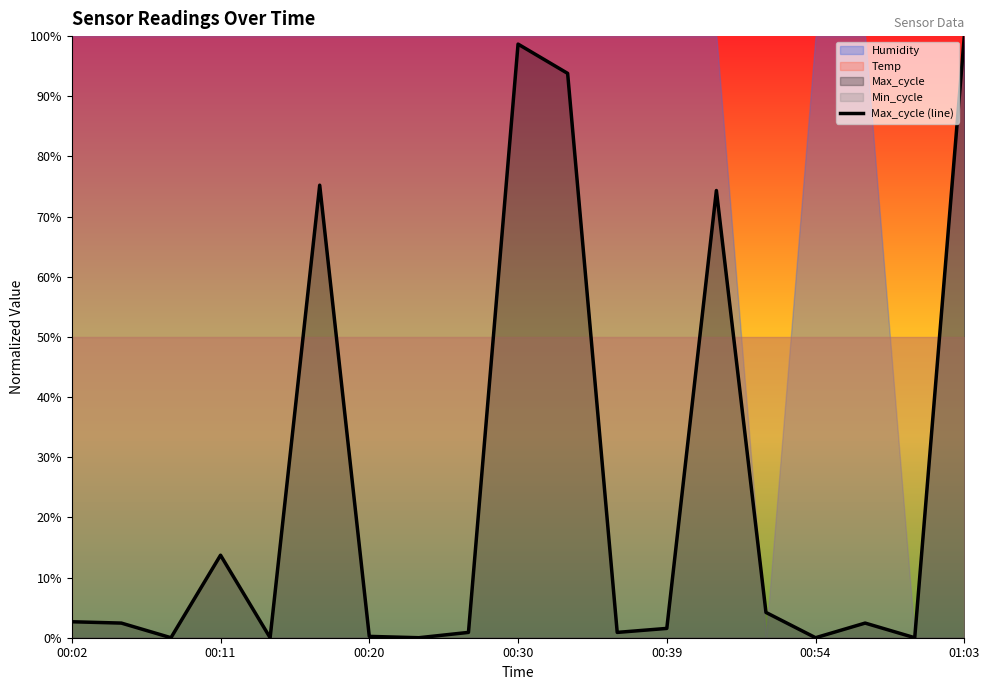

True or false: Max_cycle (line) has a value of 50.9 at 00:30.

False